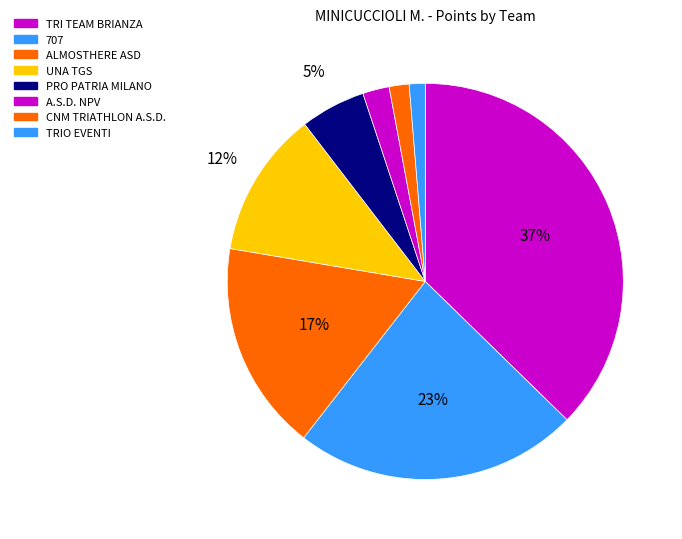

Count the number of slices in the pie.

8